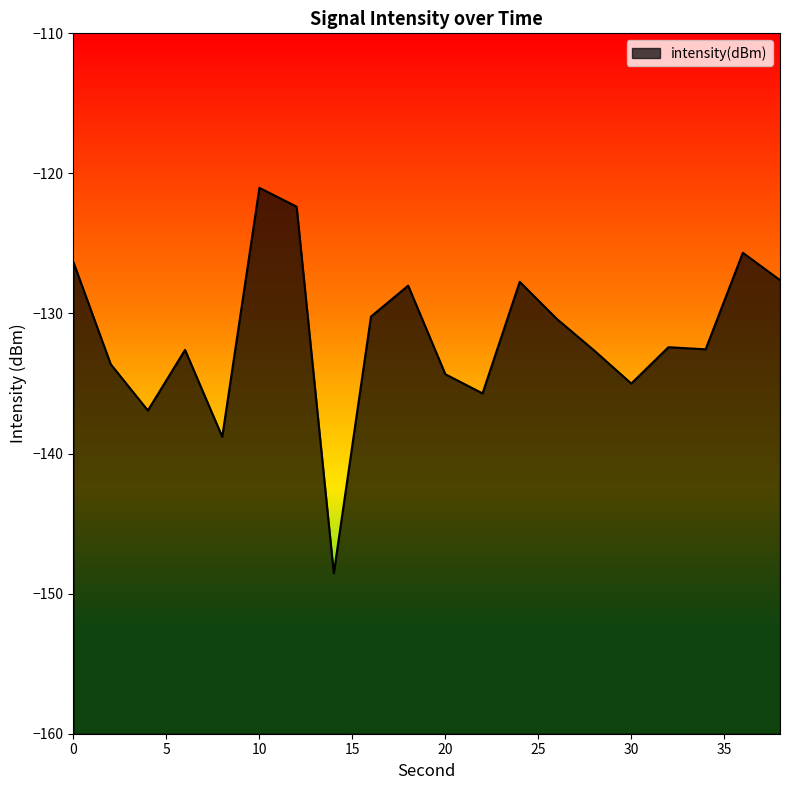

List the labels in order of value, smallest first.

14, 8, 4, 22, 30, 20, 2, 28, 6, 34, 32, 26, 16, 18, 24, 38, 0, 36, 12, 10